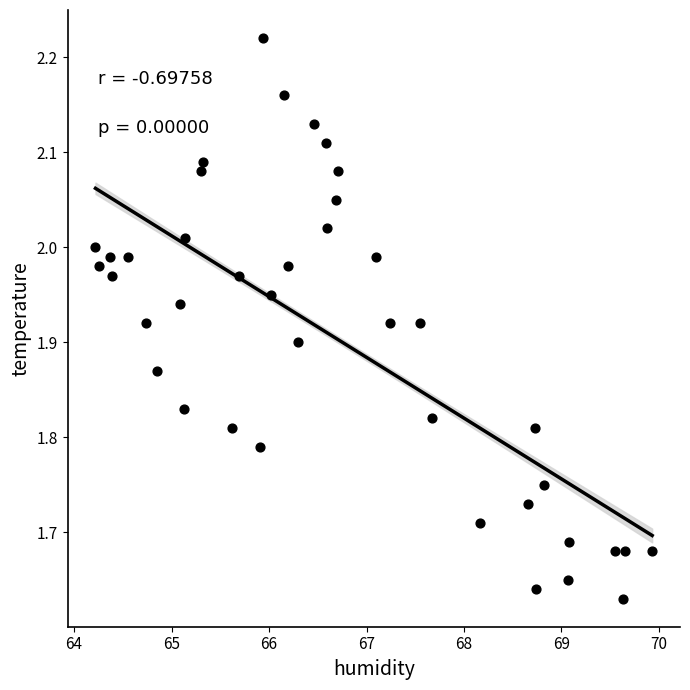

What is the range of X values (max minus min)?

5.7